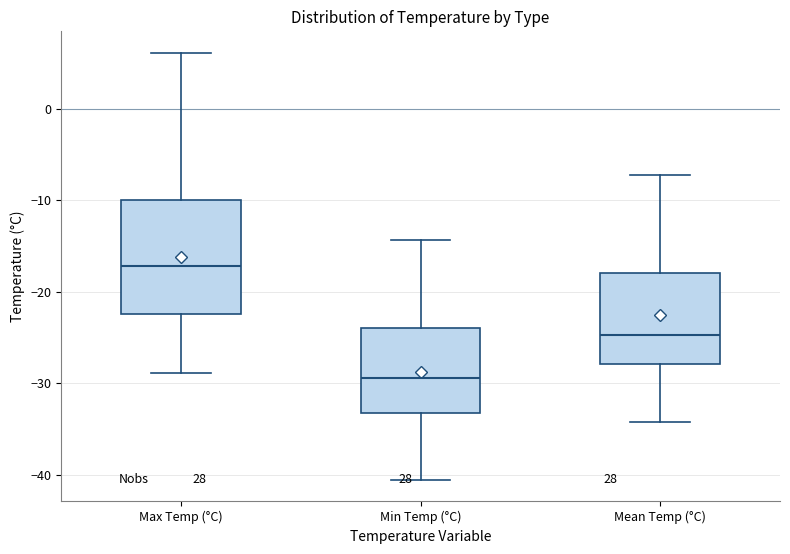

Reading left to right, transcribe this box plot: for each box, give where its median line is, the range the box spans, and where its two whiskers end, as read against the y-axis. The values are not printed on the chart, so give them approximately, as read against the axis.

Max Temp (°C): median -17, box -22 to -10, whiskers -29 to 6
Min Temp (°C): median -29, box -33 to -24, whiskers -41 to -14
Mean Temp (°C): median -25, box -28 to -18, whiskers -34 to -7